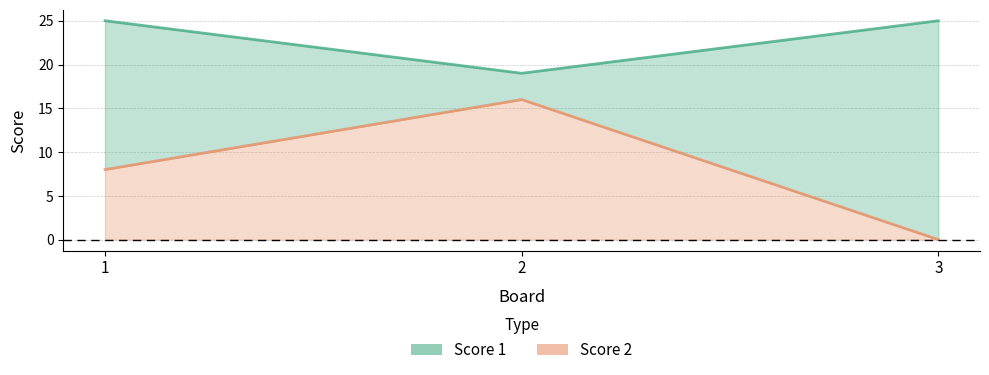

True or false: Score 1 has a value of 42 at 3.

False